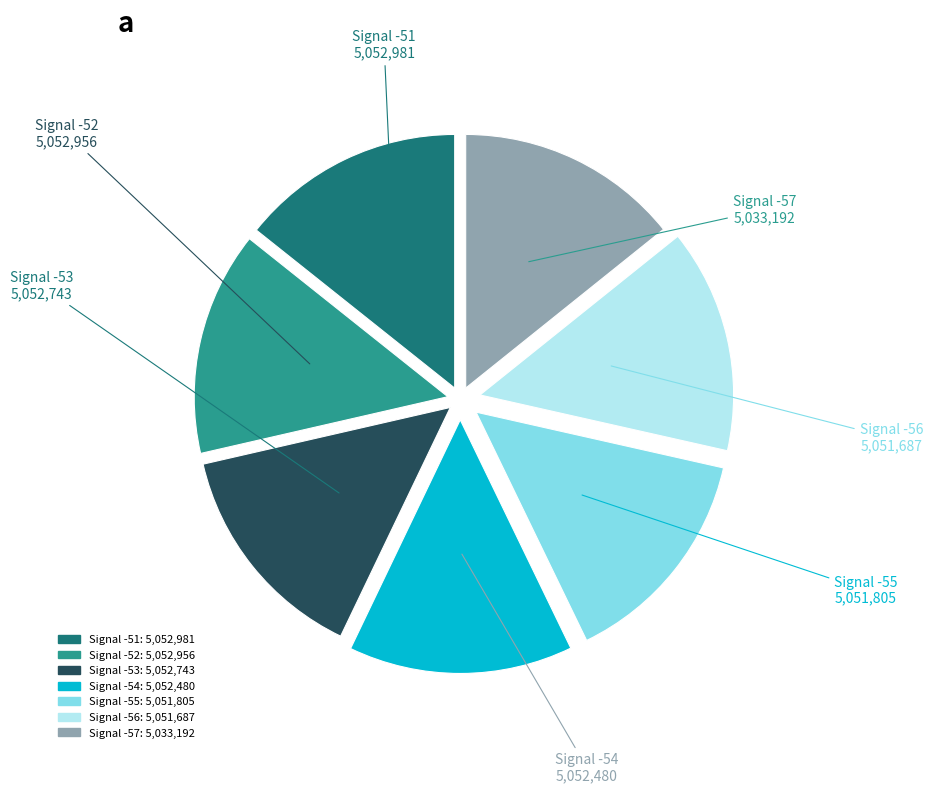

Combined, do Signal -53 and Signal -55 account for over 50%?

No